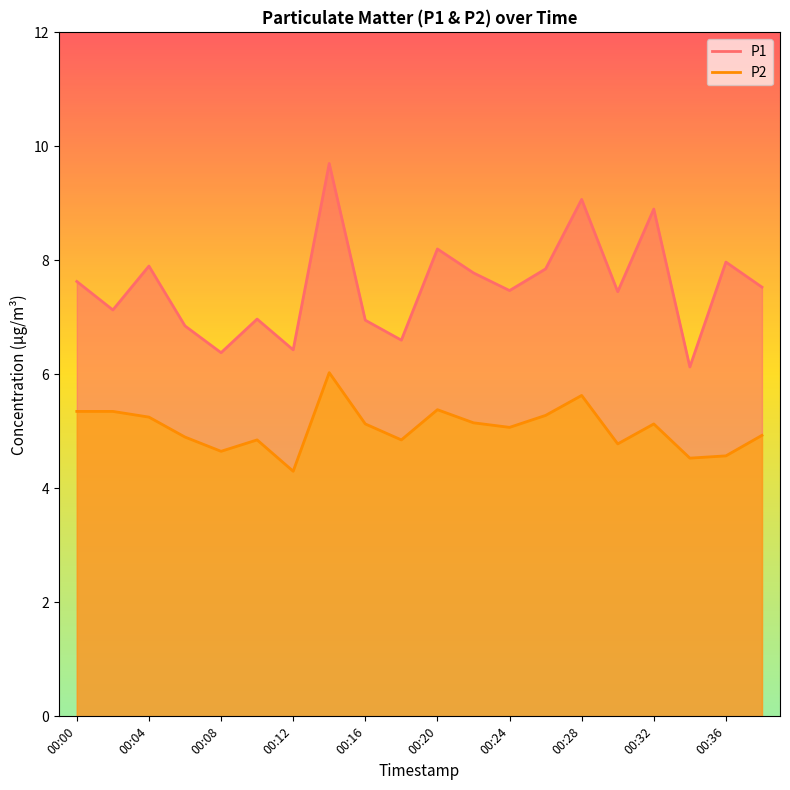

True or false: P1 and P2 intersect in this chart.

False